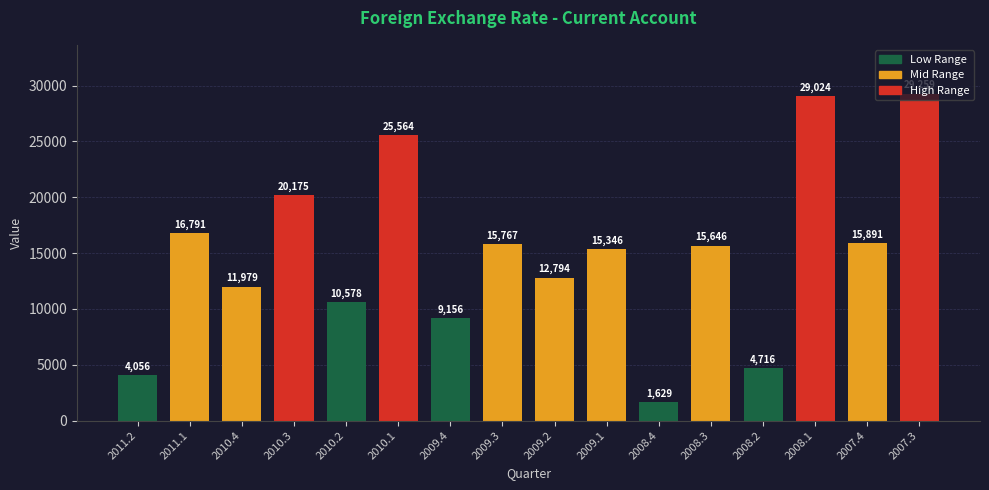

What is the difference between the maximum and minimum values?

27630